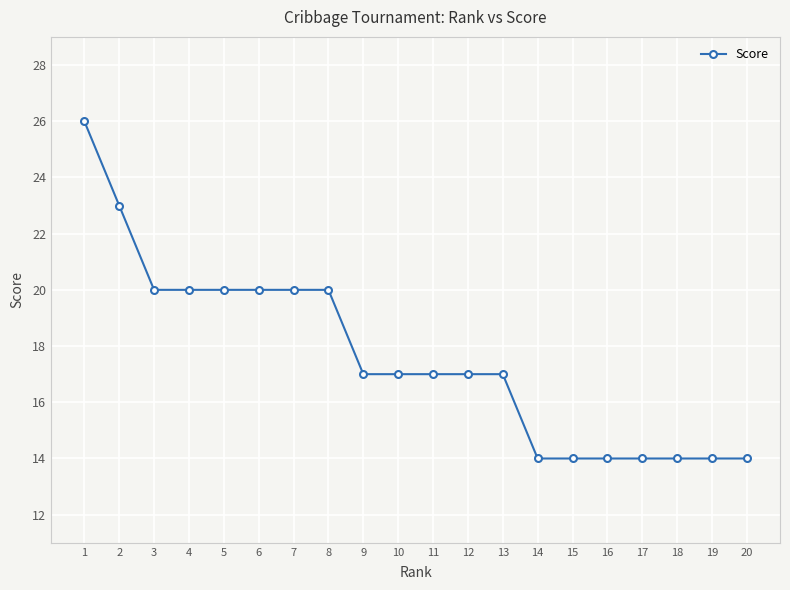

True or false: the data shows 17 at 13.

True